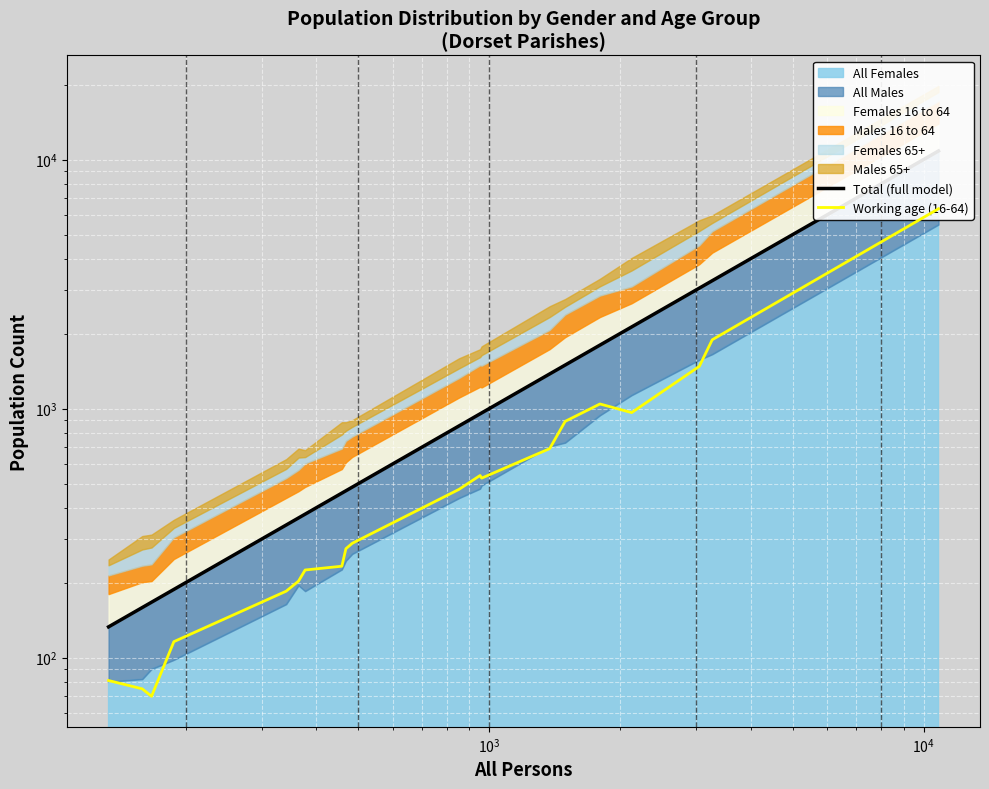

Is it true that Working age (16-64) equals 1674 at 19?

False